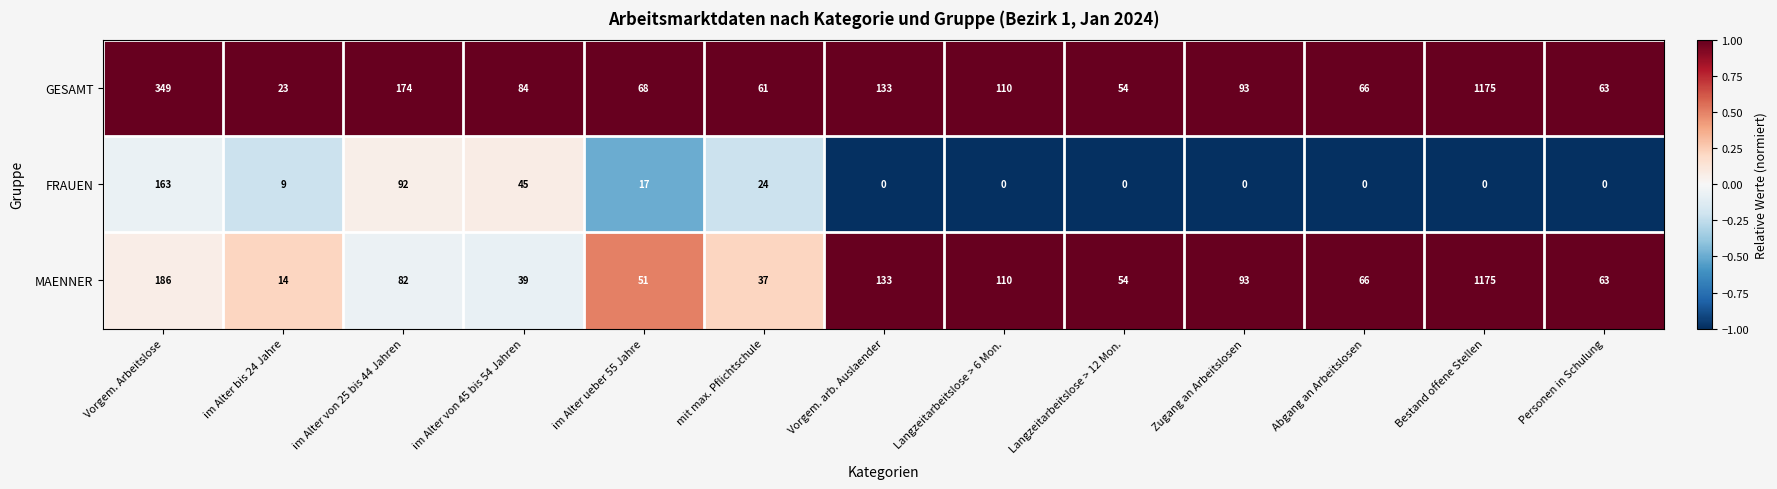

At which category is the sum across all series the highest?

Bestand offene Stellen